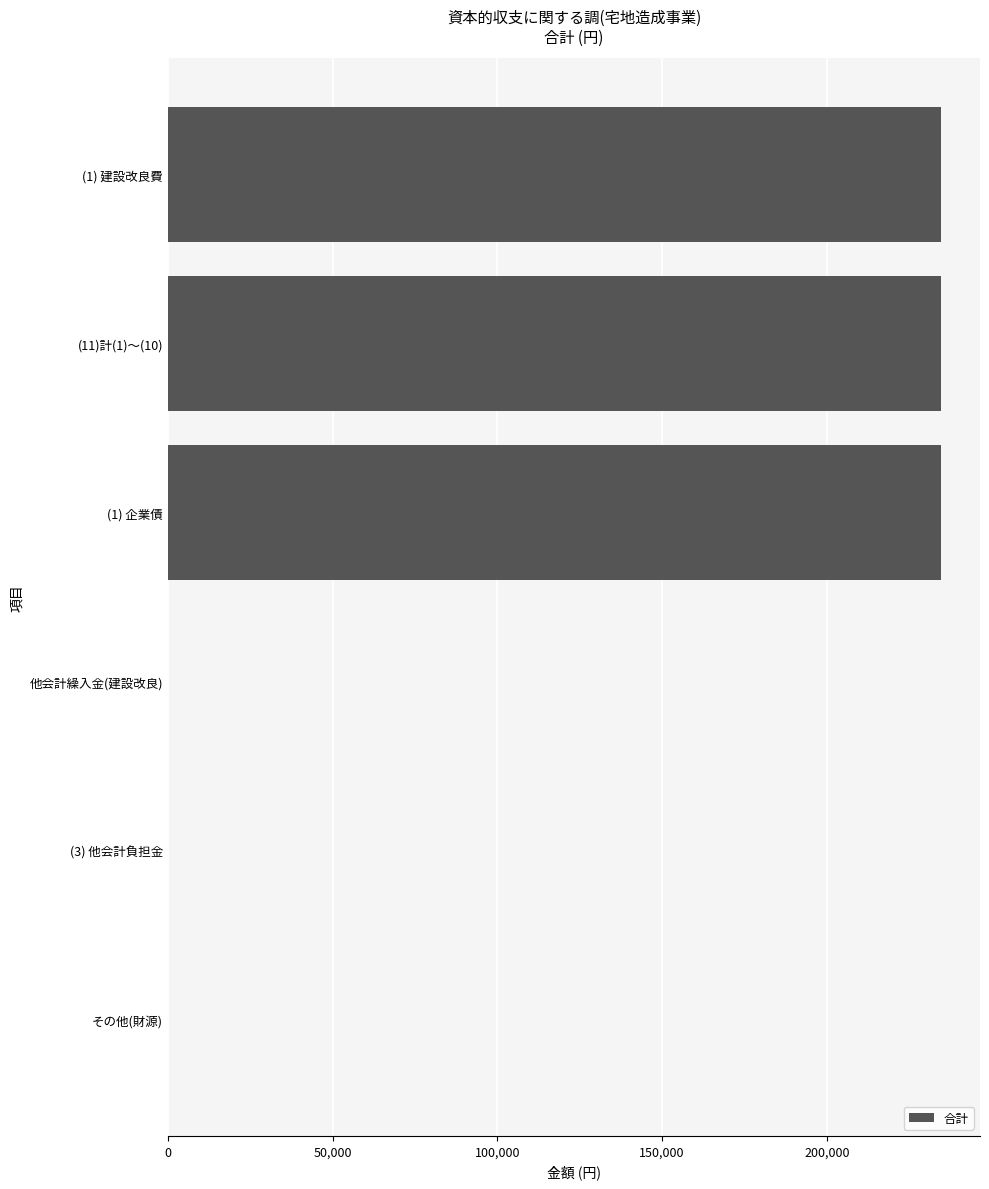

What is the greatest value displayed?

234767